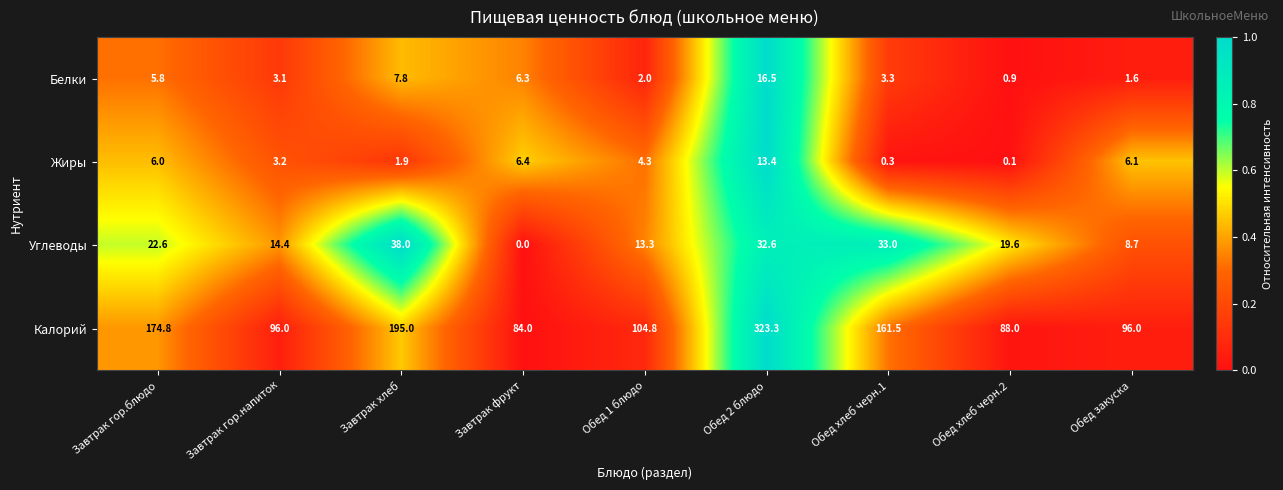

Rank the series by their maximum value, from highest to lowest.

Калорий, Углеводы, Белки, Жиры